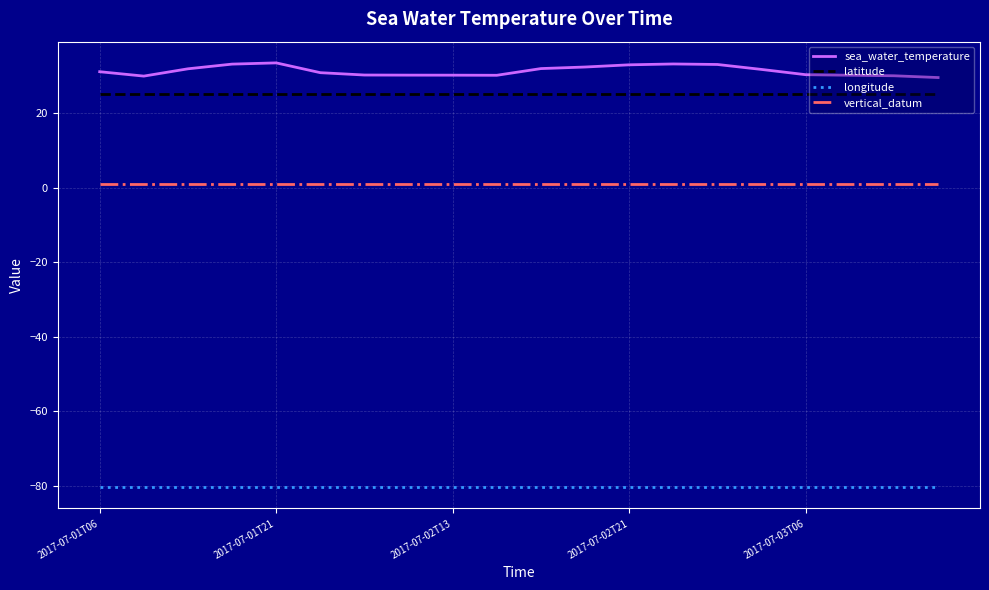

Rank the series by their maximum value, from lowest to highest.

longitude, vertical_datum, latitude, sea_water_temperature